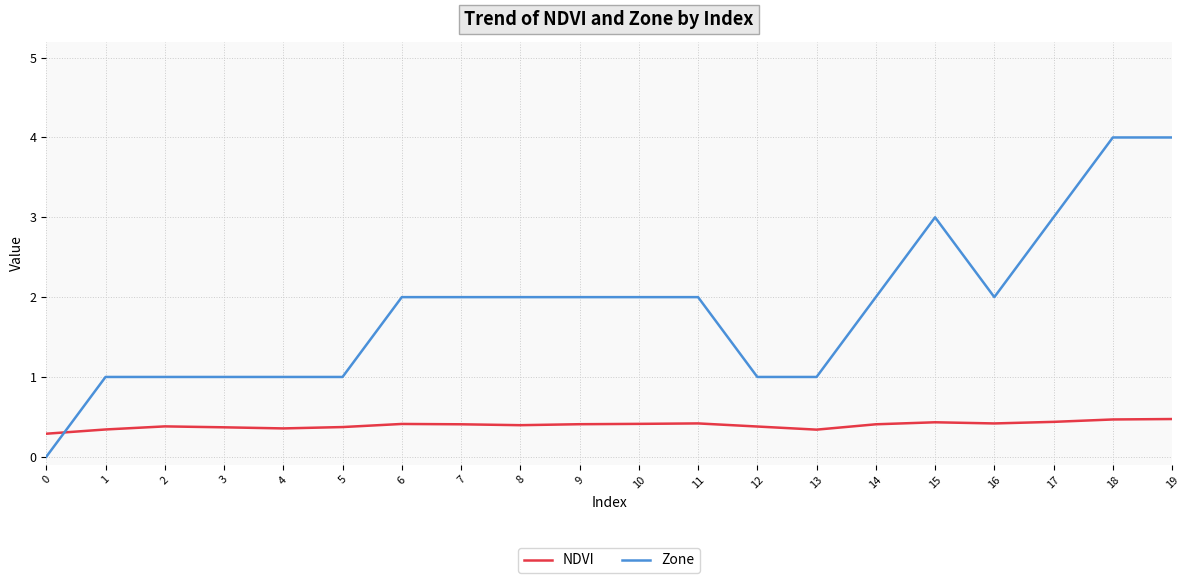

How many intersections are there between NDVI and Zone?

1